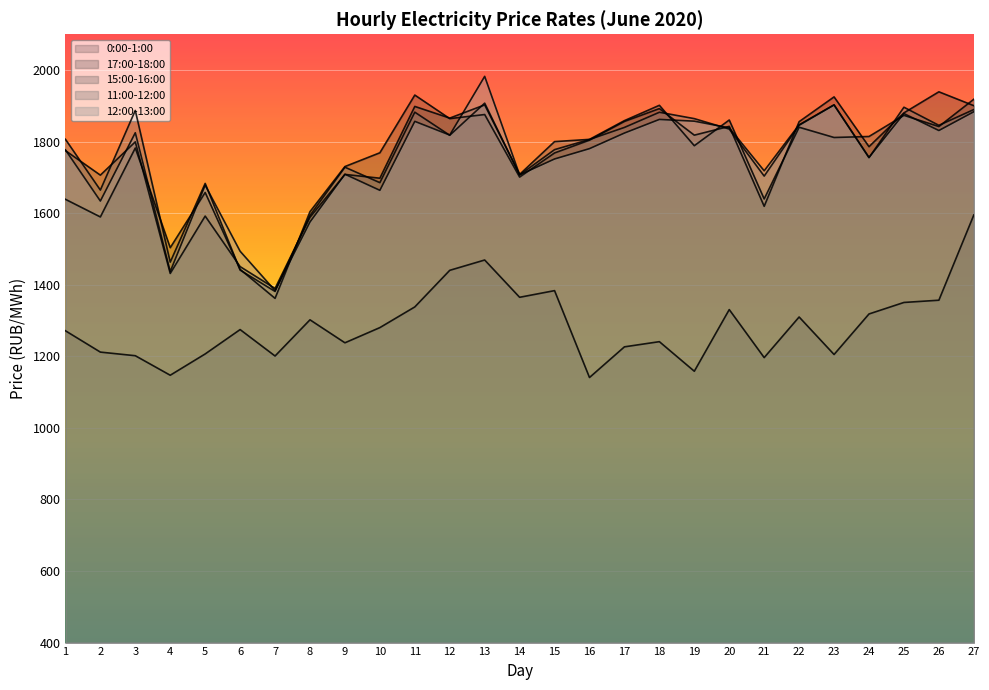

What is the total value across all series at 18?

8779.0